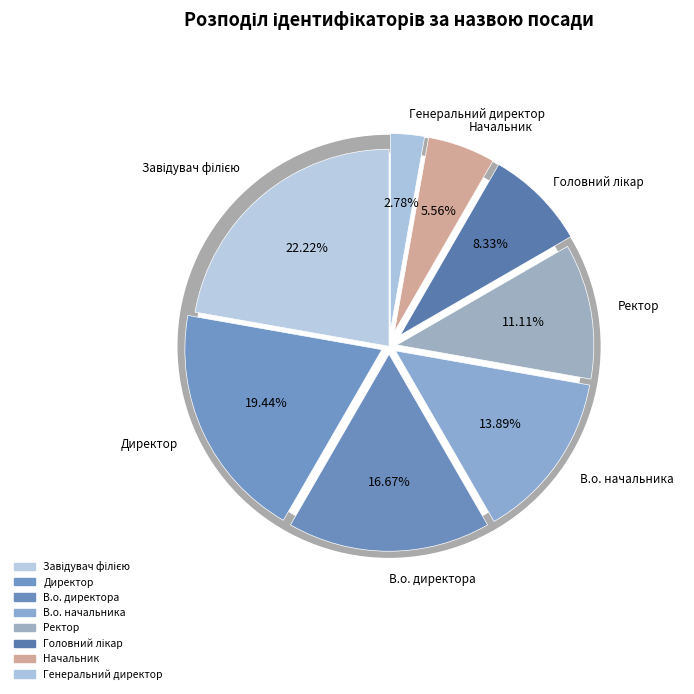

What percentage is NOT represented by Ректор?

88.9%